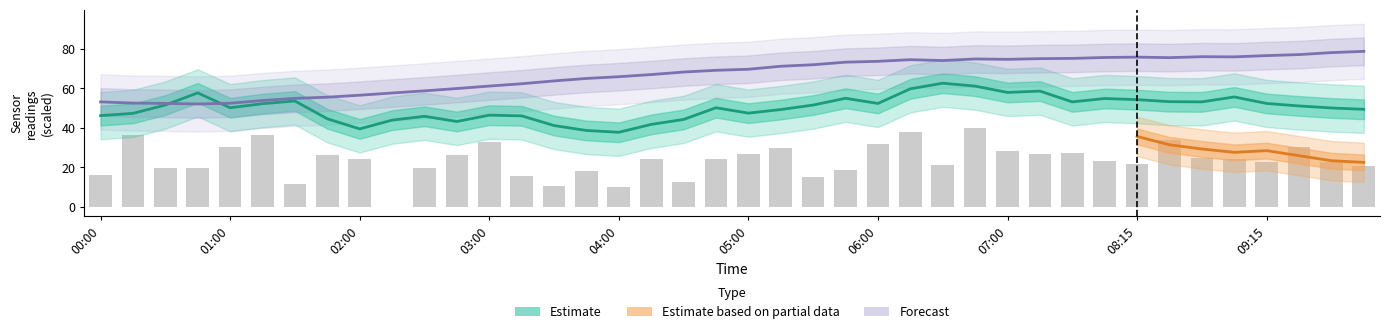

What is the difference between the highest and lowest values at 05:15?

41.5